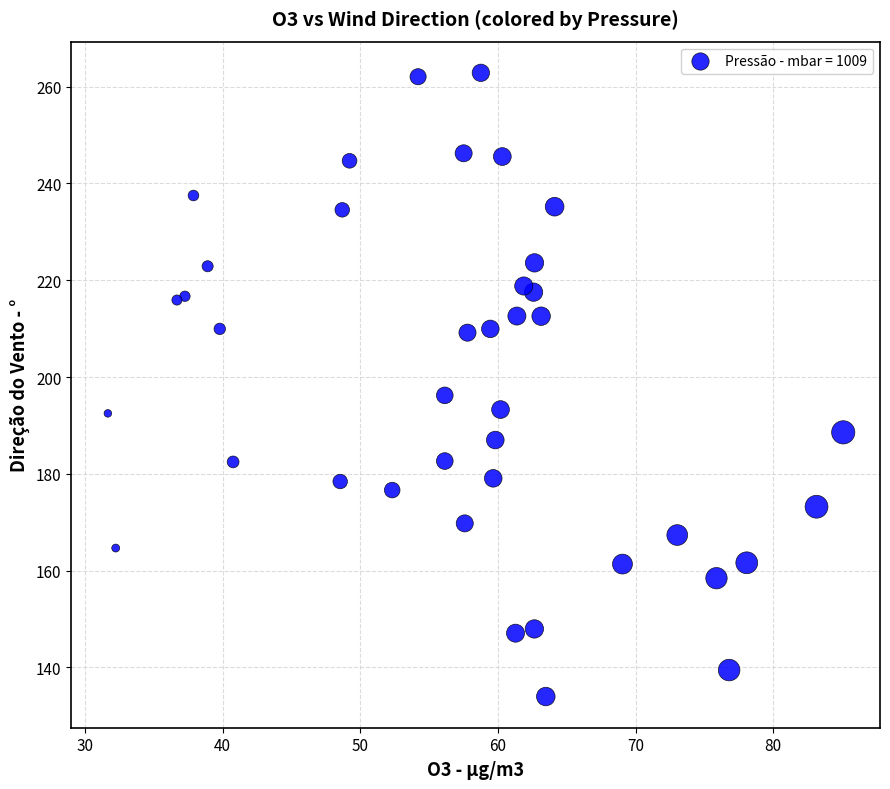

What Y value in the scatter plot is closest to 198?

196.2